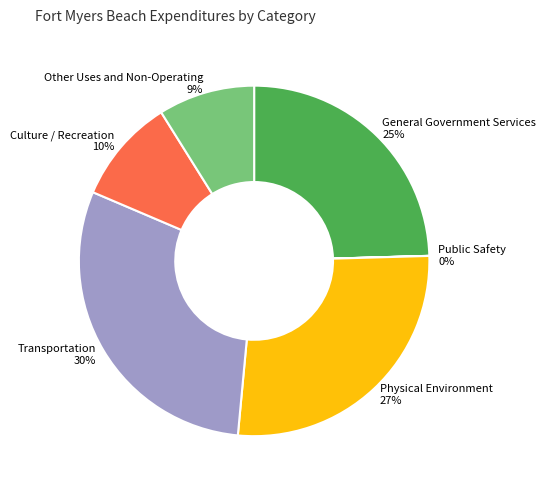

Combined, do Transportation and Culture / Recreation account for over 50%?

No